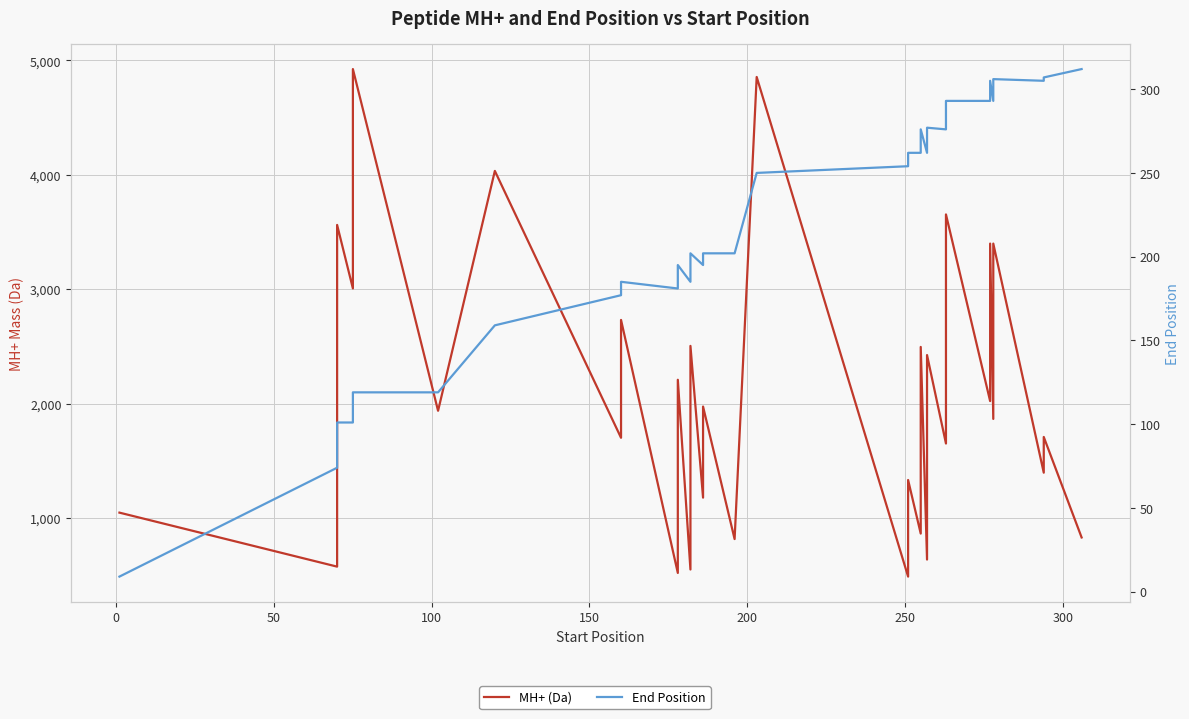

True or false: End Position has more than 1 interior local peaks.

True